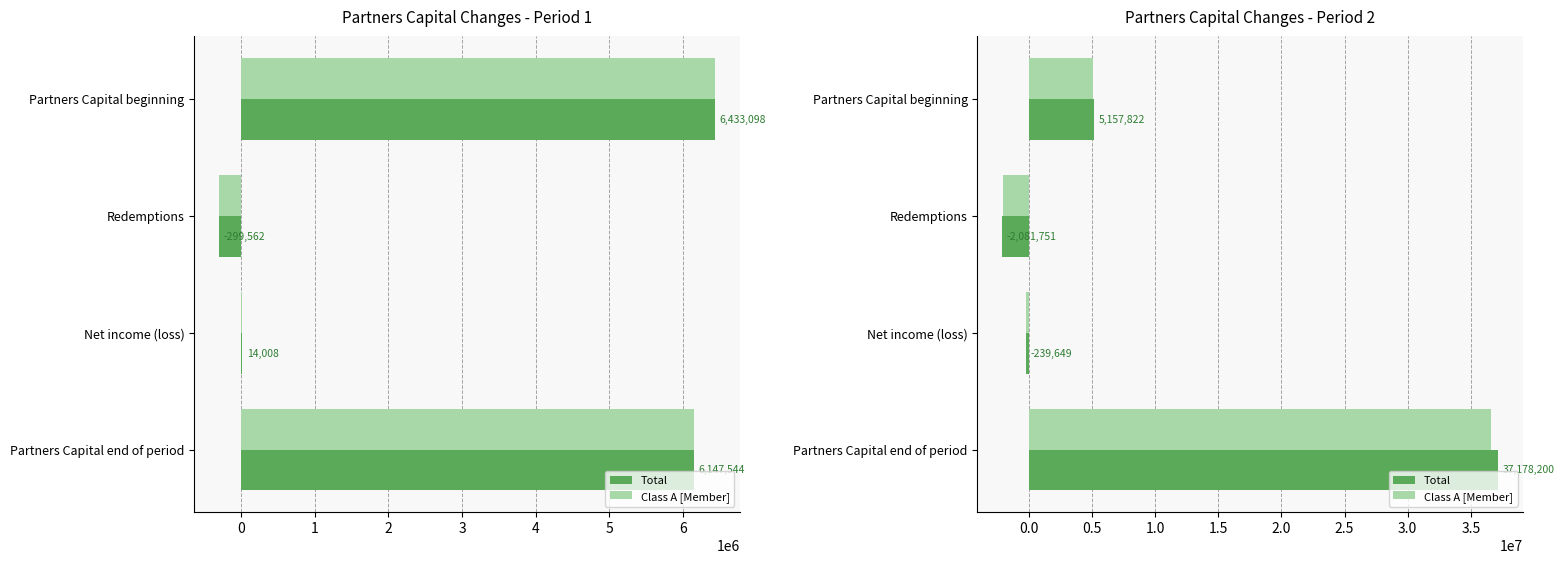

Which series has the widest spread of values?

Total